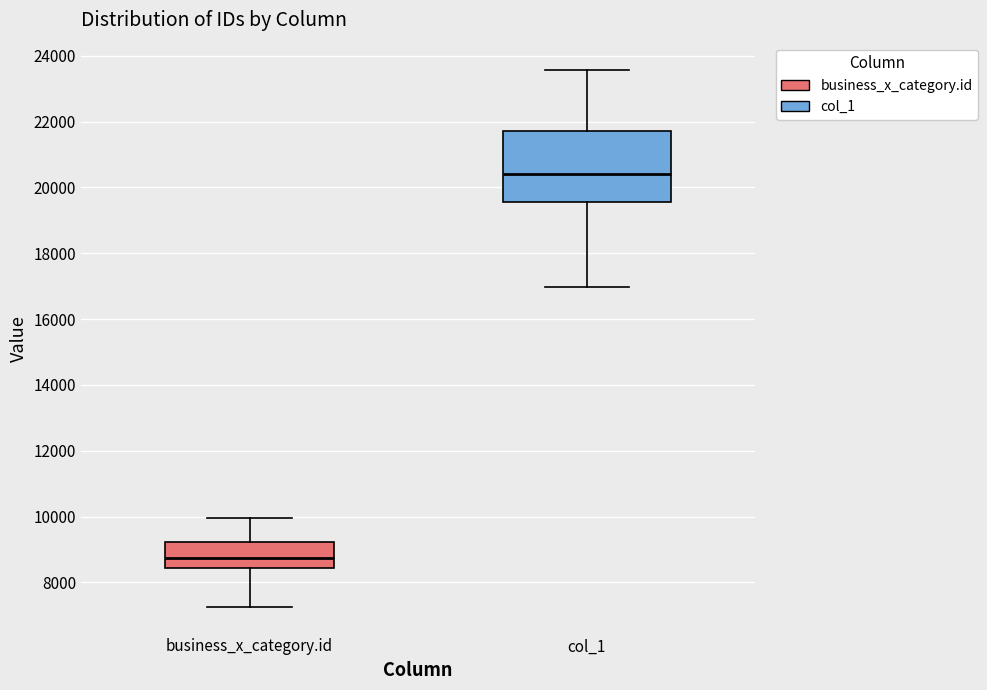

Which box has the lowest median line?

business_x_category.id